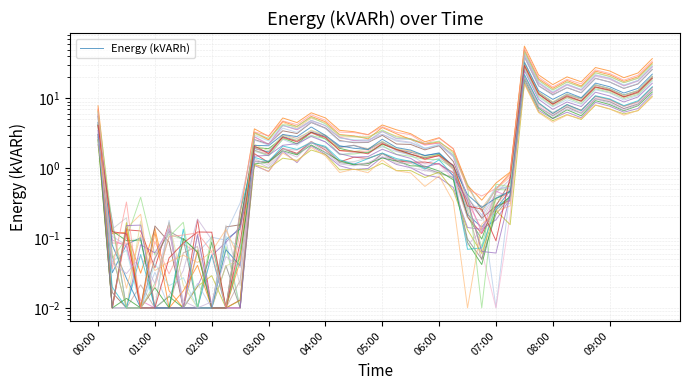

Does the chart have visible grid lines?

Yes